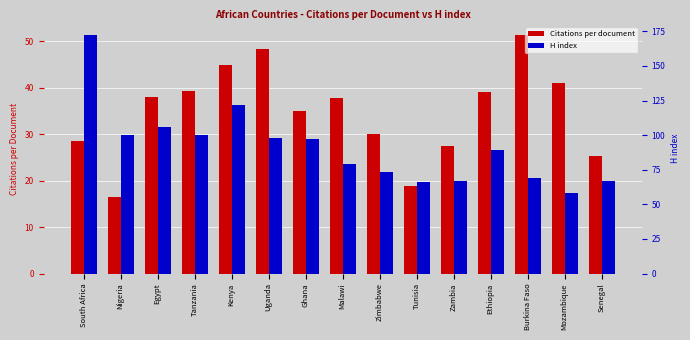

Rank the categories by H index value from lowest to highest.

Mozambique, Tunisia, Zambia, Senegal, Burkina Faso, Zimbabwe, Malawi, Ethiopia, Ghana, Uganda, Nigeria, Tanzania, Egypt, Kenya, South Africa